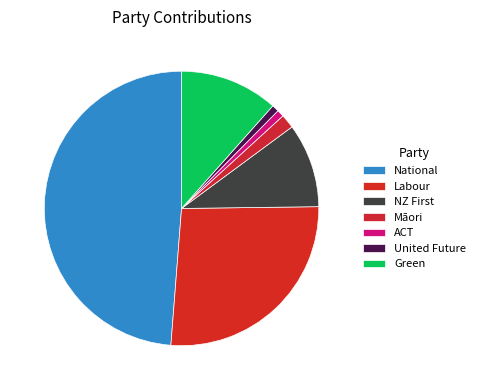

How many segments does this pie chart have?

7